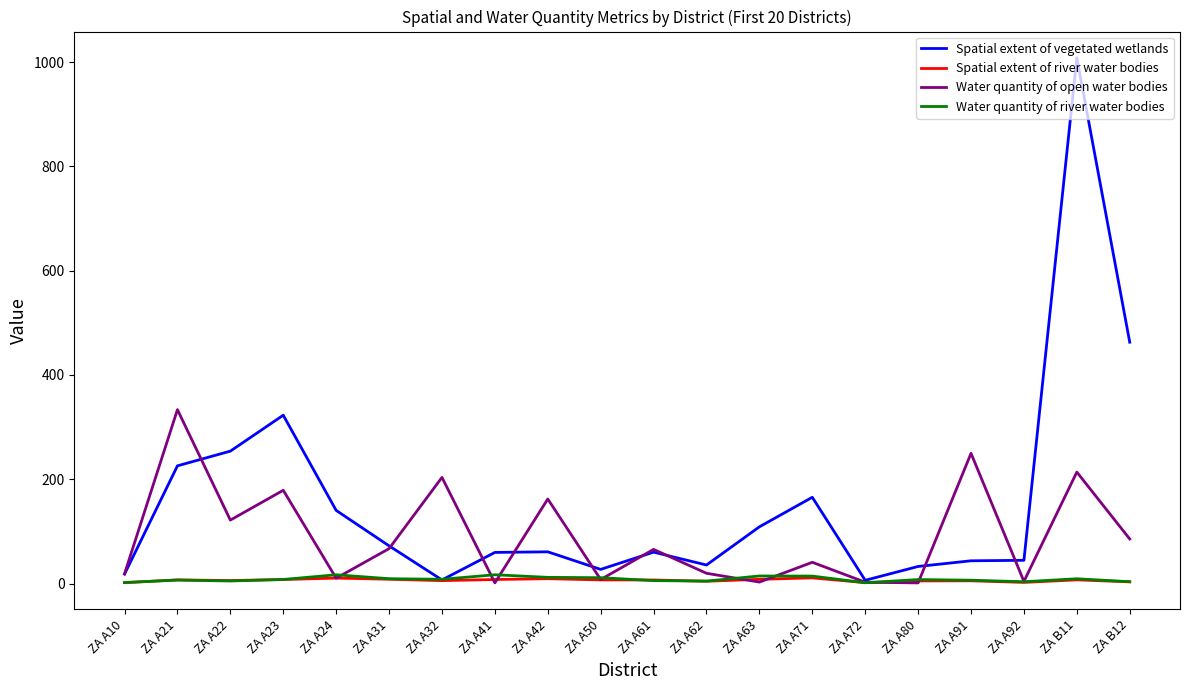

True or false: Water quantity of river water bodies has more than 1 interior local peaks.

True